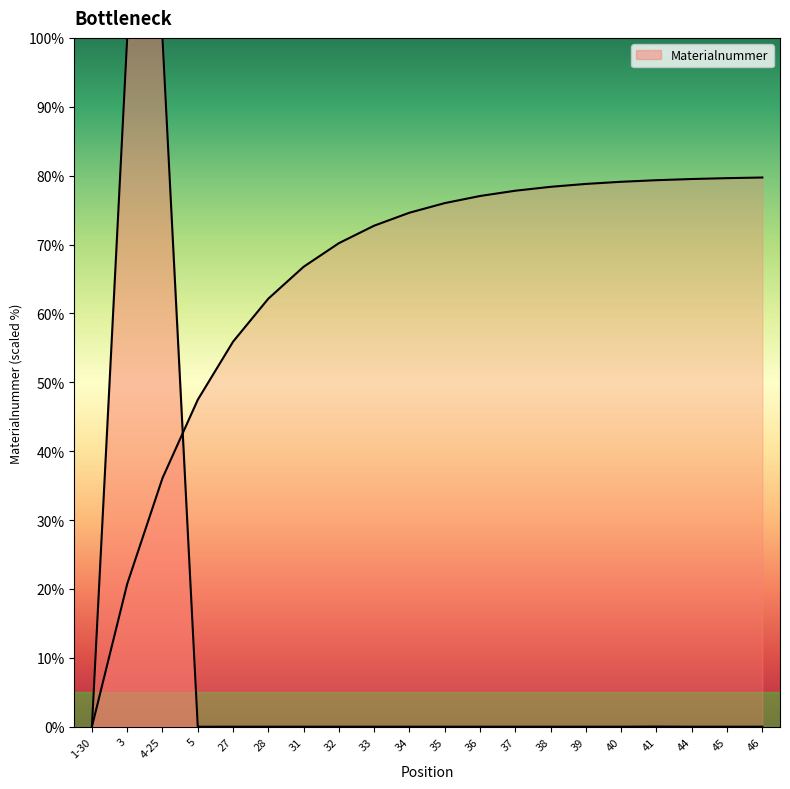

Reading left to right, extract all data points from this chart.

0.0	100.0	100.0	0.0	0.0	0.0	0.0	0.0	0.0	0.0	0.0	0.0	0.0	0.0	0.0	0.0	0.0	0.0	0.0	0.0